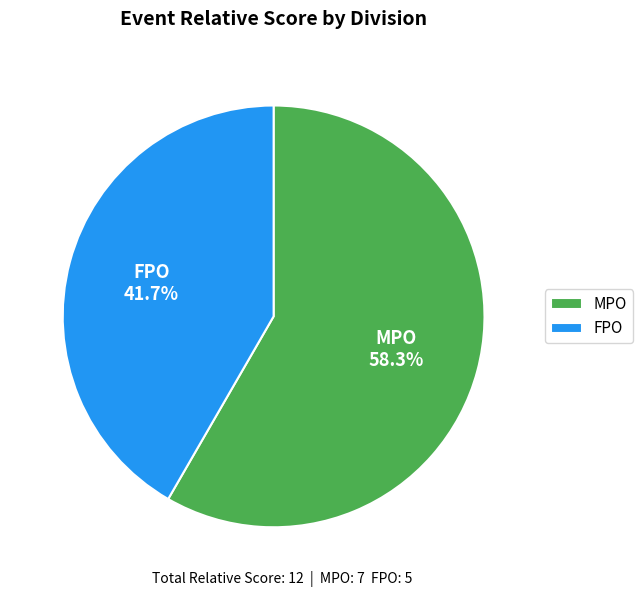

Which category accounts for the majority?

MPO